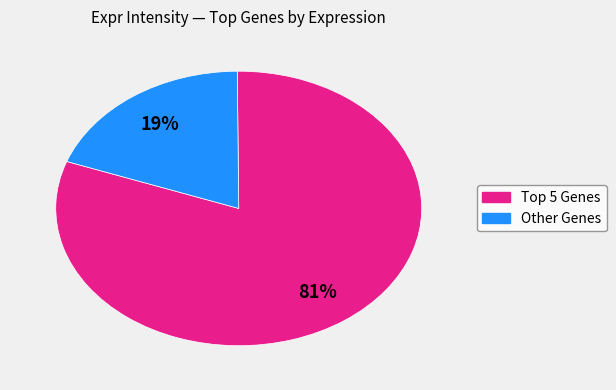

Is there any slice that represents more than half of the pie?

Yes